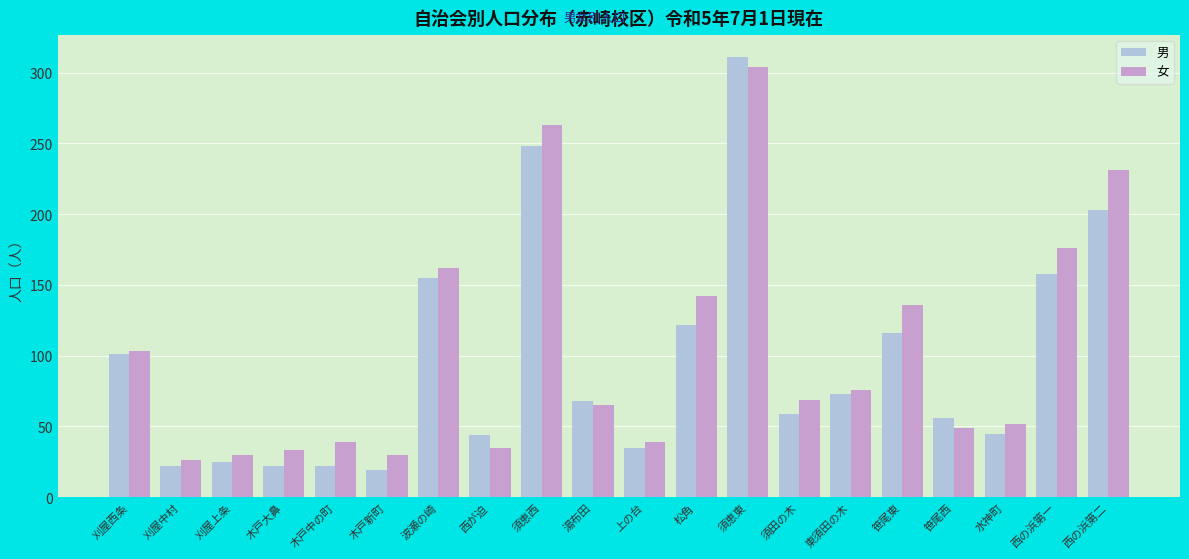

Which series changed the most between 笹尾東 and 西の浜第二?

女